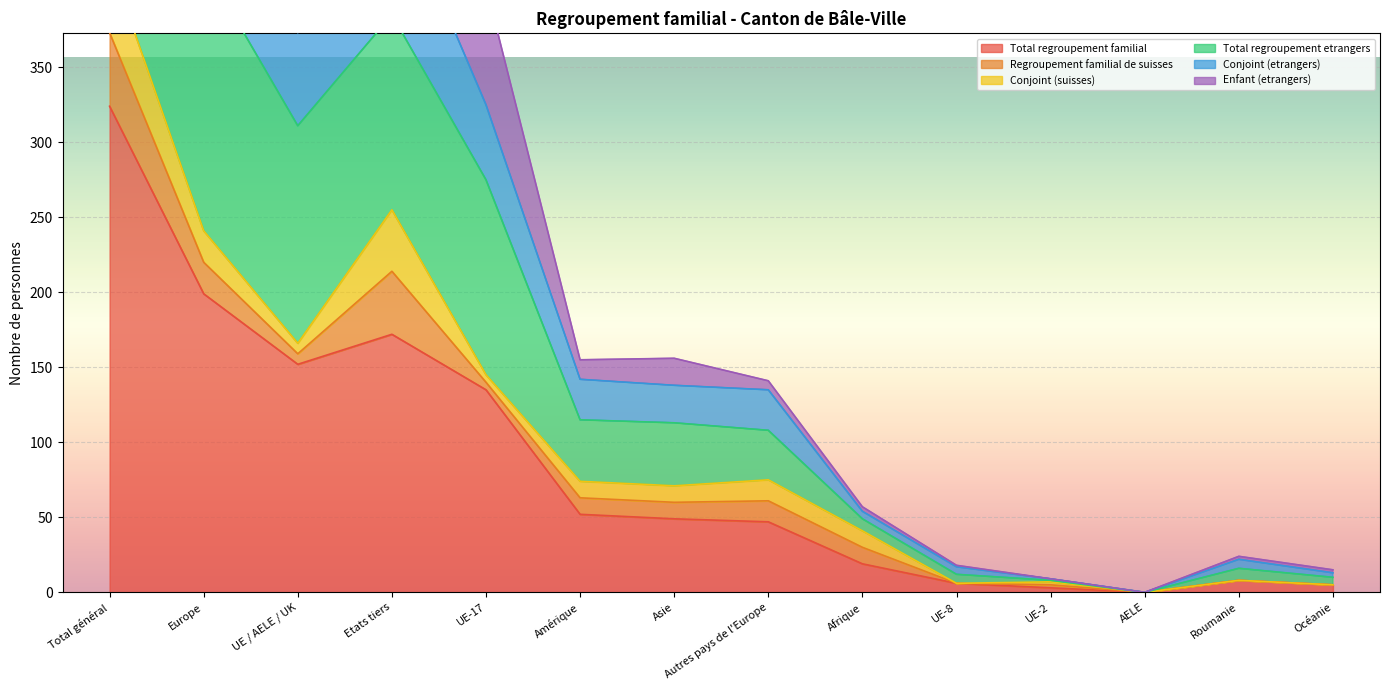

Where is Total regroupement etrangers nearest to the value 484?

UE / AELE / UK